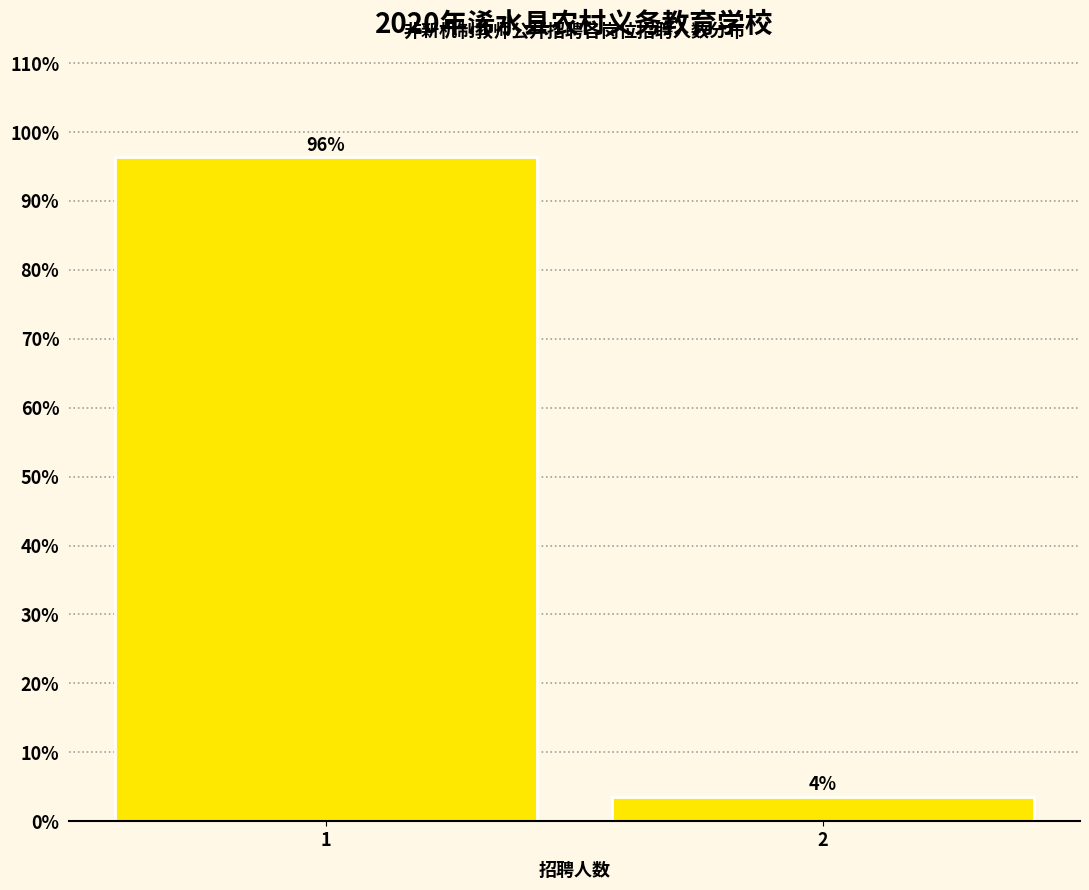

Does the chart contain any negative values?

No